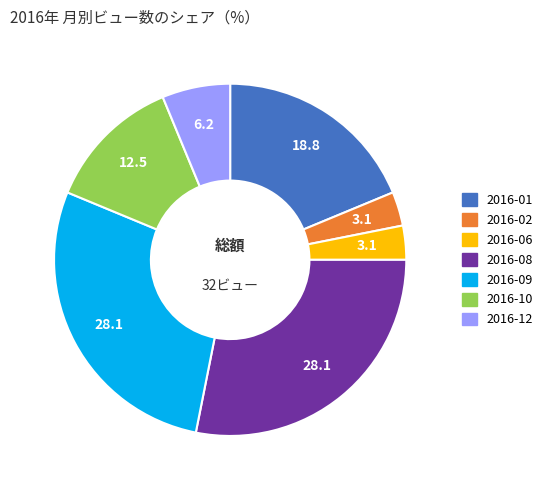

Do 2016-08 and 2016-09 together represent more than half of the pie?

Yes